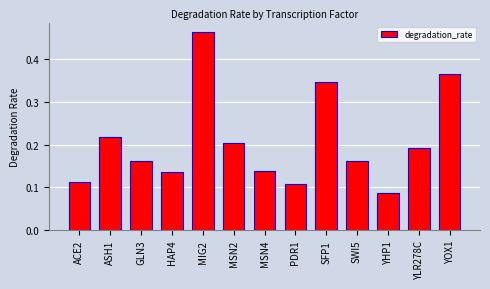

At which label is the value closest to 0?

YHP1